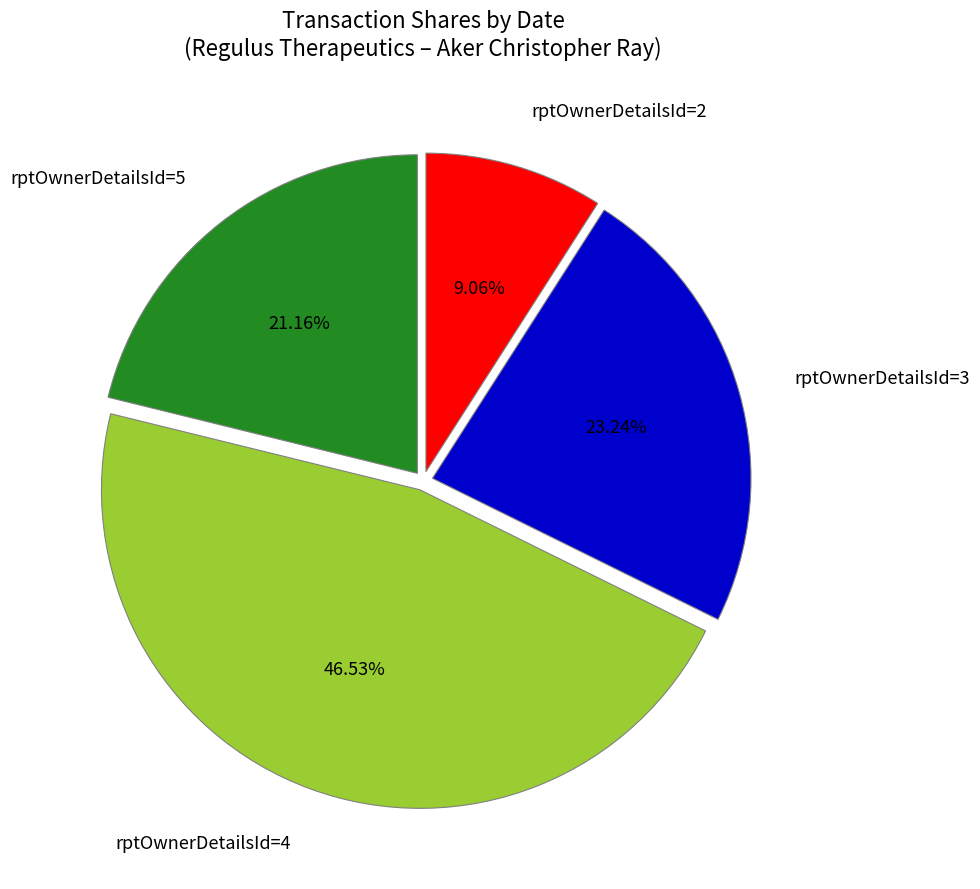

How many slices are in this pie chart?

4